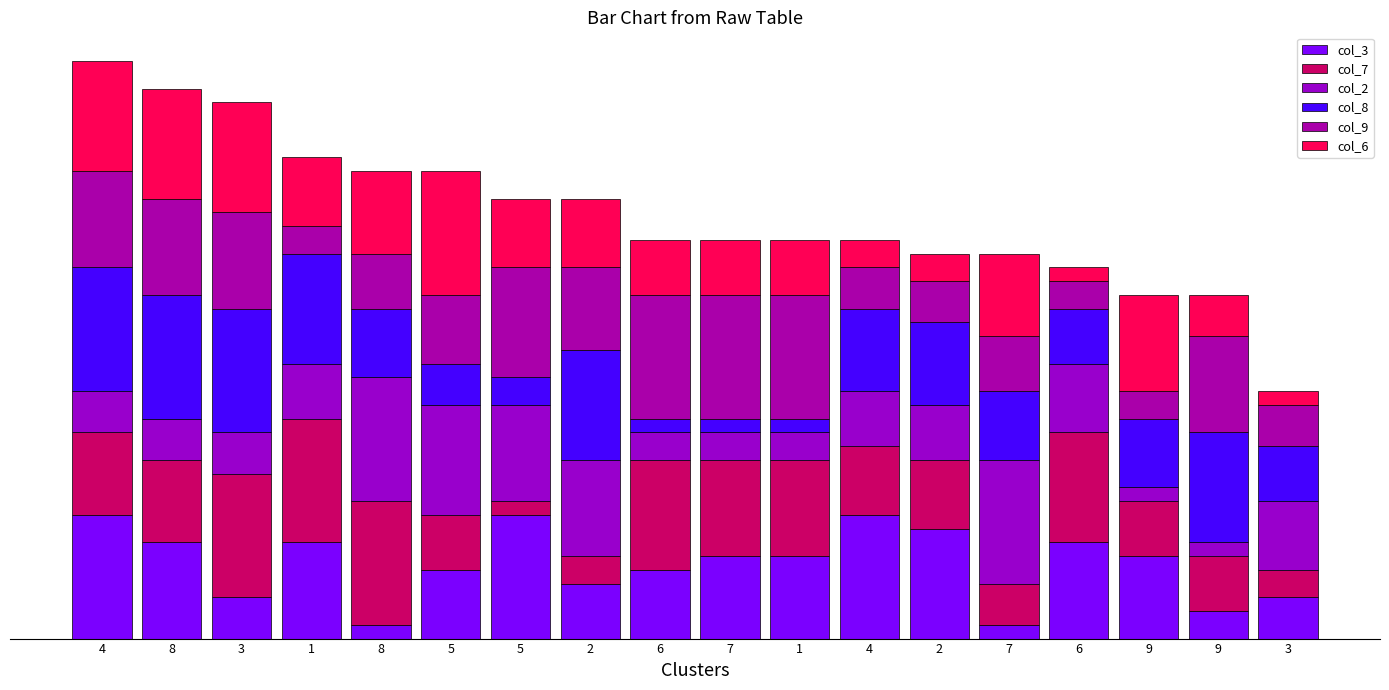

At how many categories does at least one series exceed 1?

18